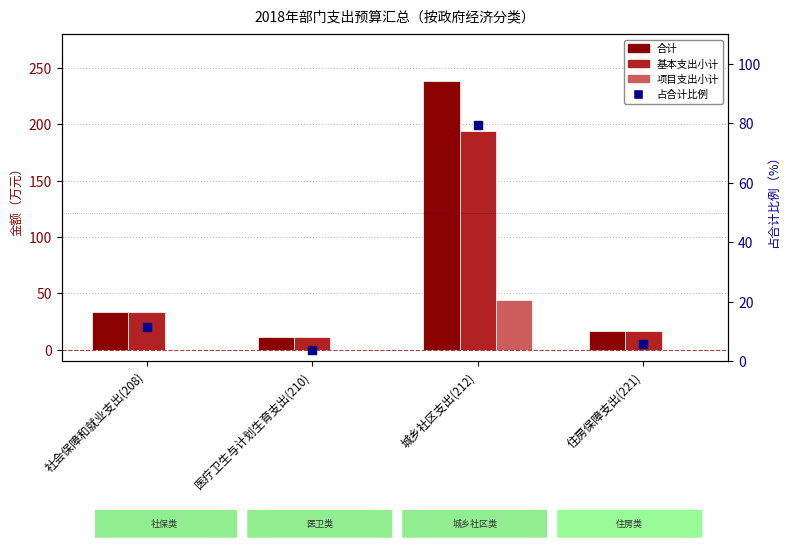

At which category is the sum across all series the highest?

城乡社区支出(212)